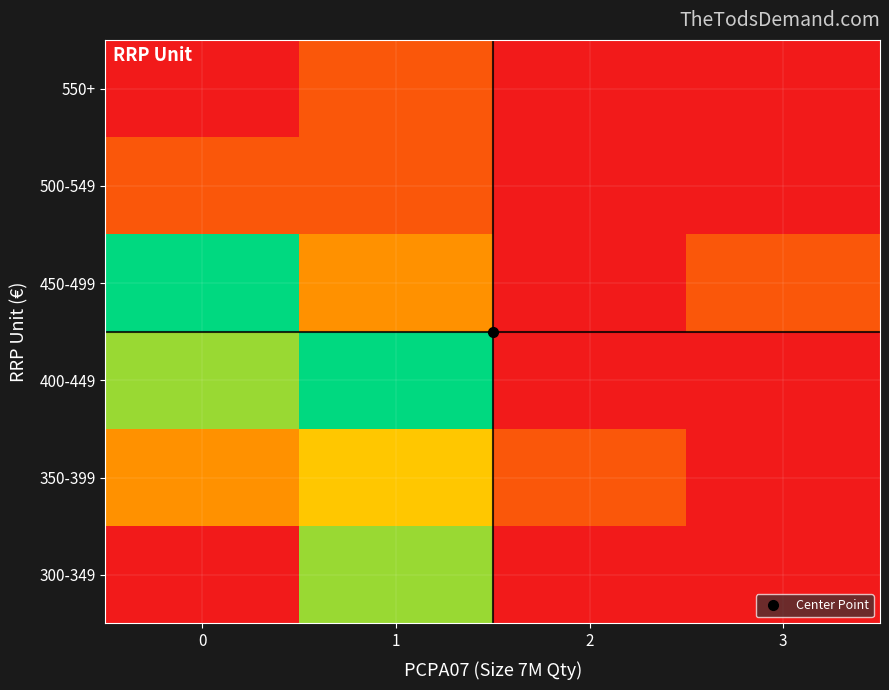

At how many categories does at least one series exceed 52?

2